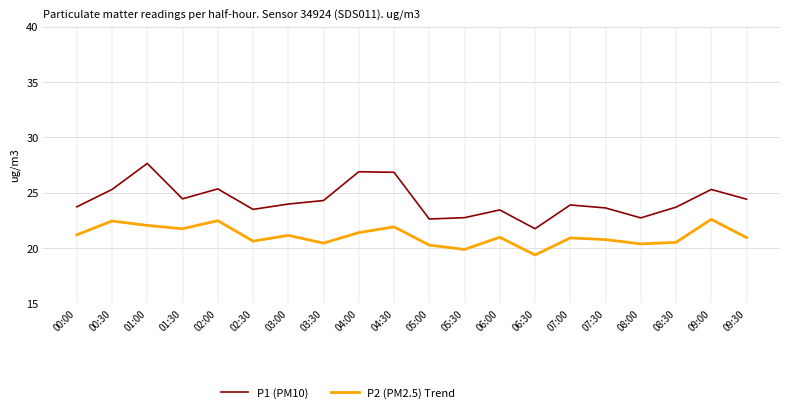

Which series changed the most between 02:00 and 08:30?

P2 (PM2.5) Trend